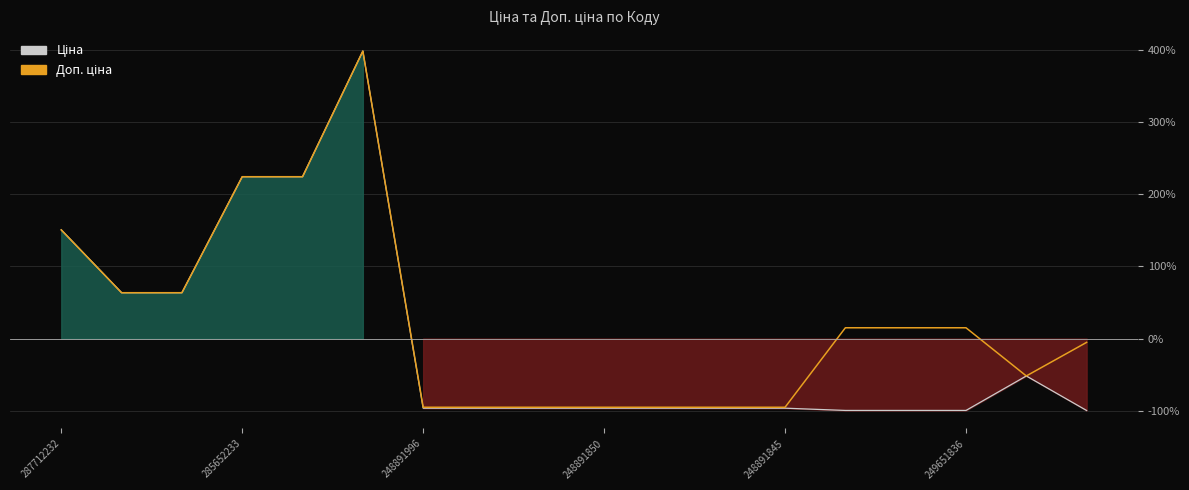

At how many categories does at least one series exceed 212?

3